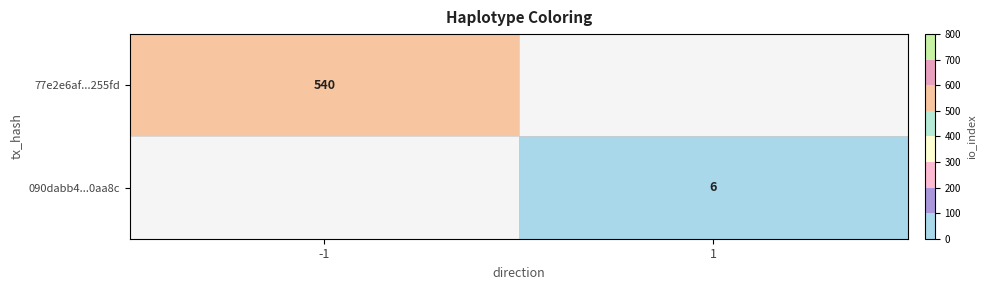

Is it true that 77e2e6af...255fd equals 233 at -1?

False